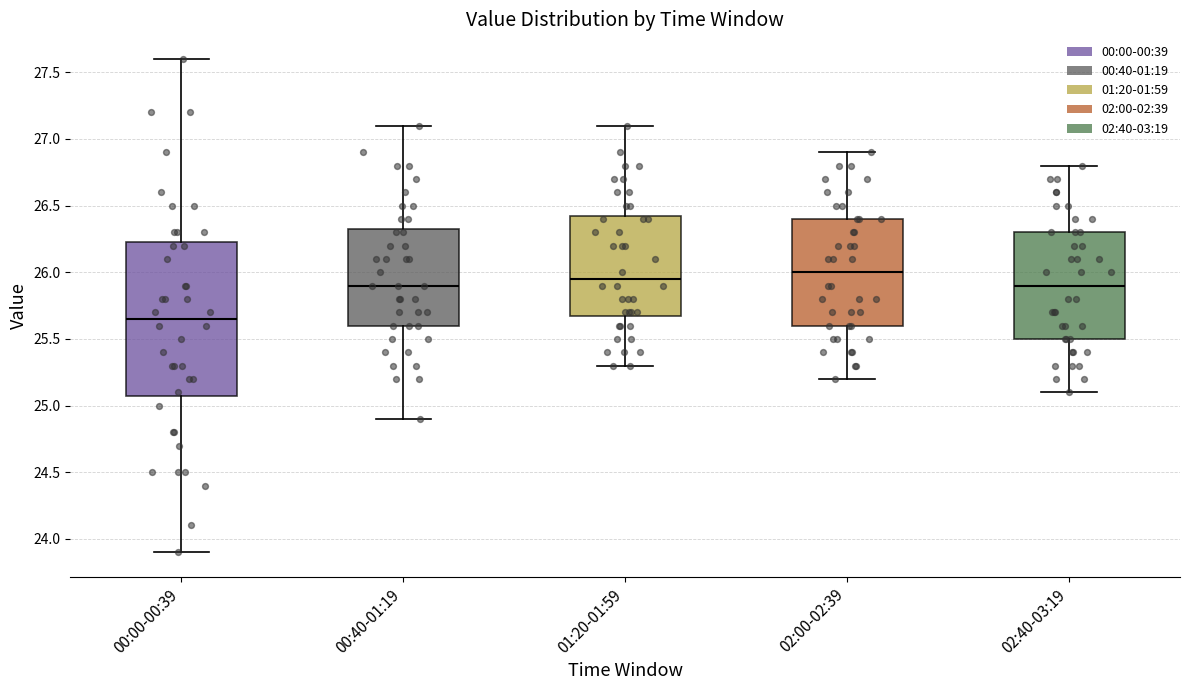

Where does the lower whisker of the box for 02:00-02:39 end on the y-axis? The values are not printed on the chart, so give them approximately, as read against the axis.

25.20